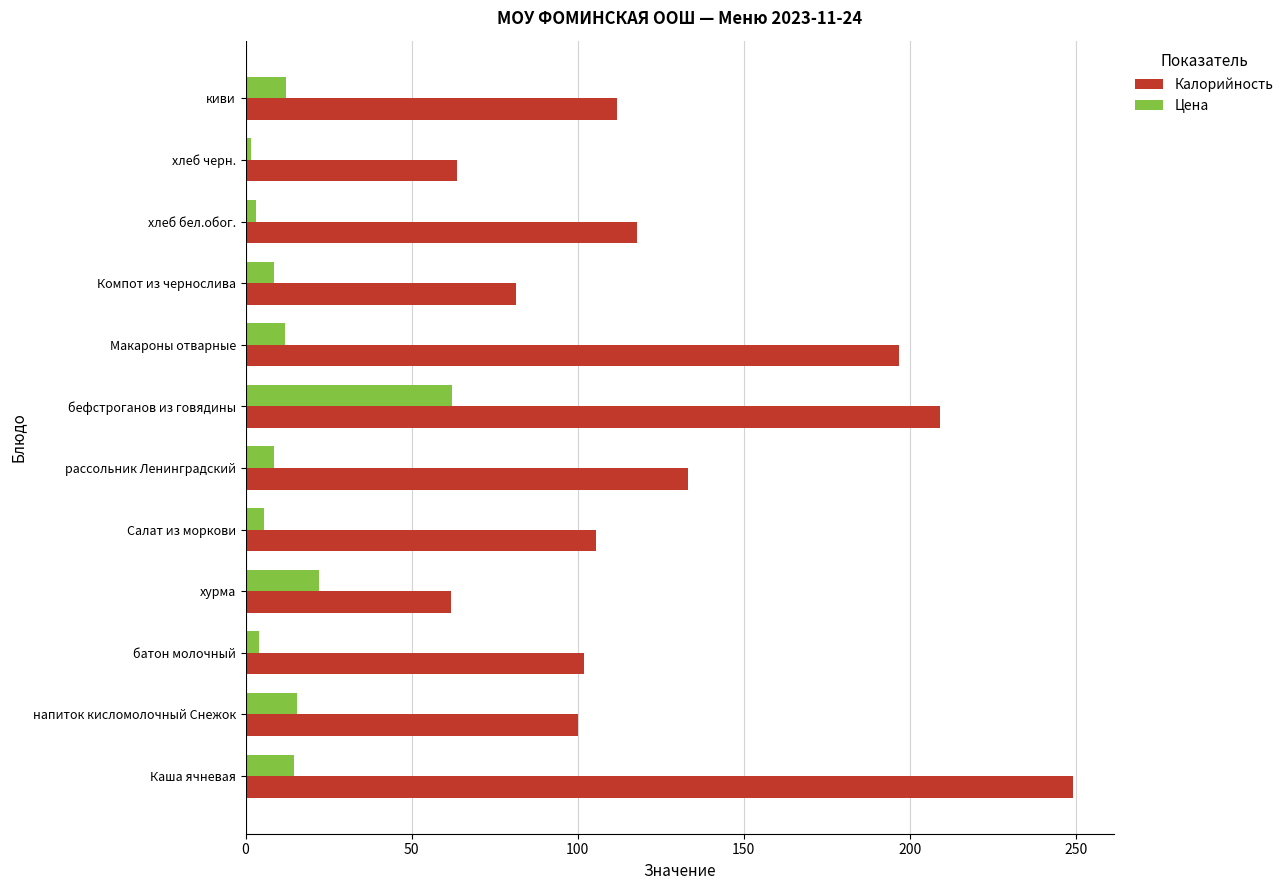

At which label does Цена reach its peak?

бефстроганов из говядины